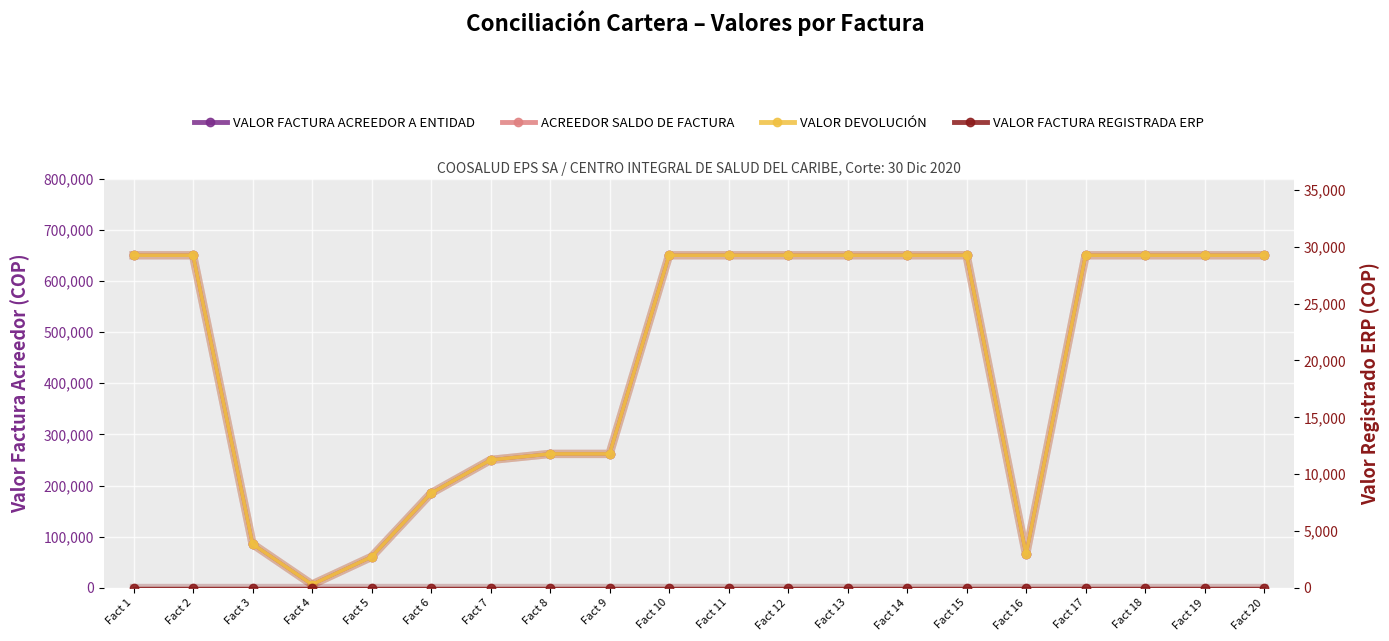

Which series changed the most between Fact 7 and Fact 12?

VALOR FACTURA ACREEDOR A ENTIDAD